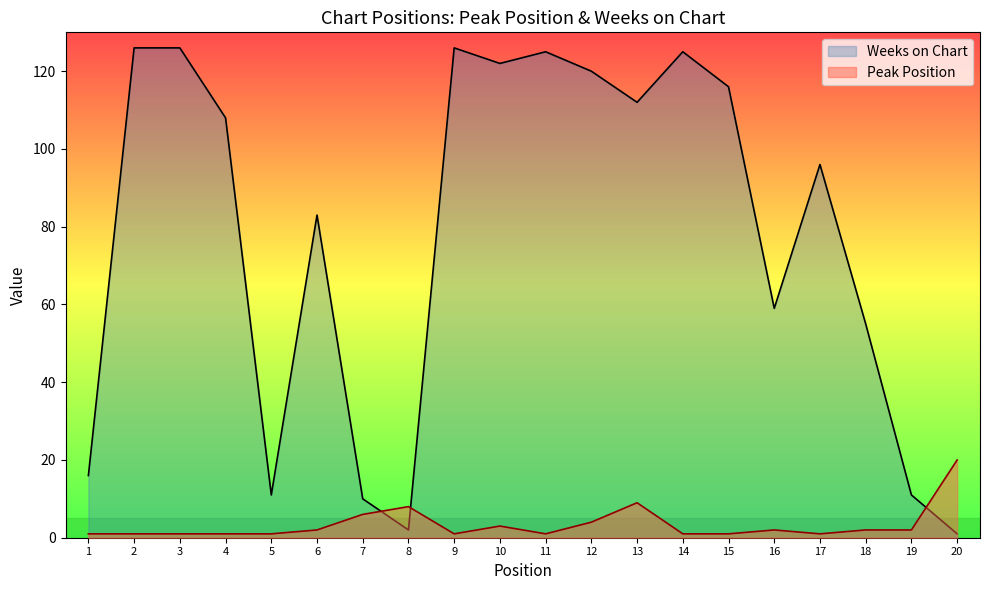

Which series has the widest spread of values?

Weeks on Chart